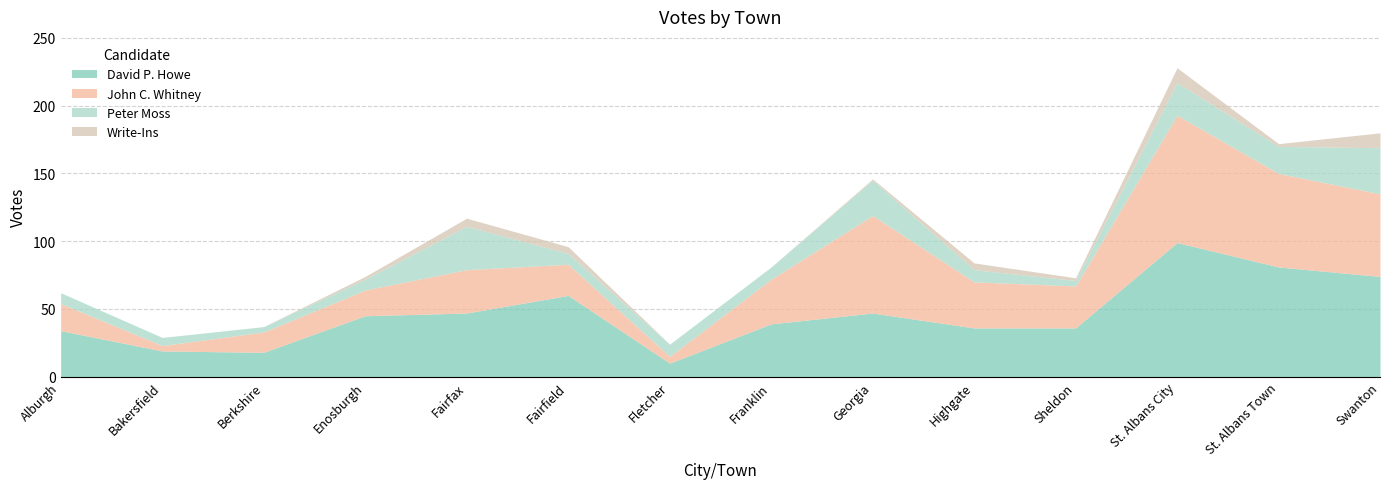

Rank the series by their average value, from lowest to highest.

Write-Ins, Peter Moss, John C. Whitney, David P. Howe